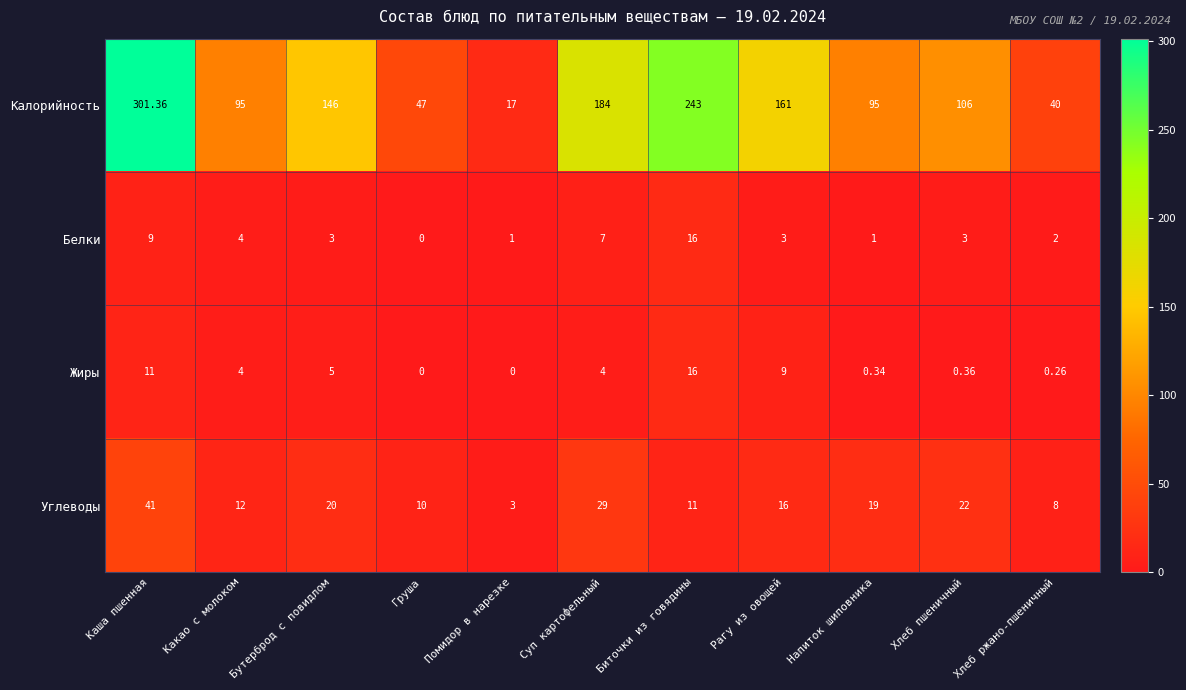

At which label does Углеводы first exceed 16?

Каша пшенная